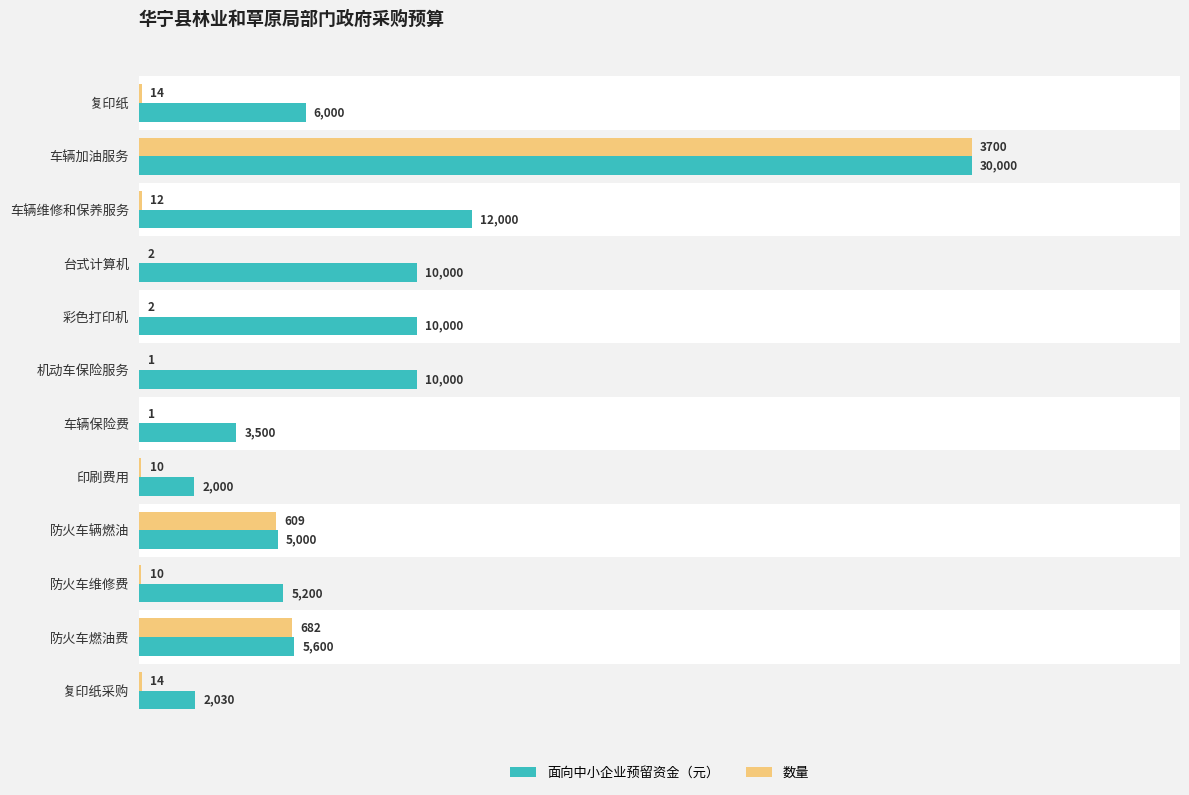

How many series are shown in this chart?

2